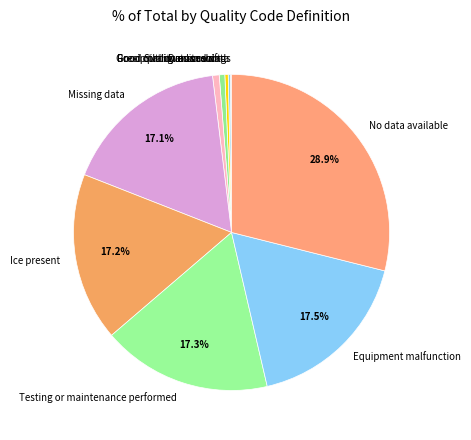

What is the largest slice in the pie chart?

No data available